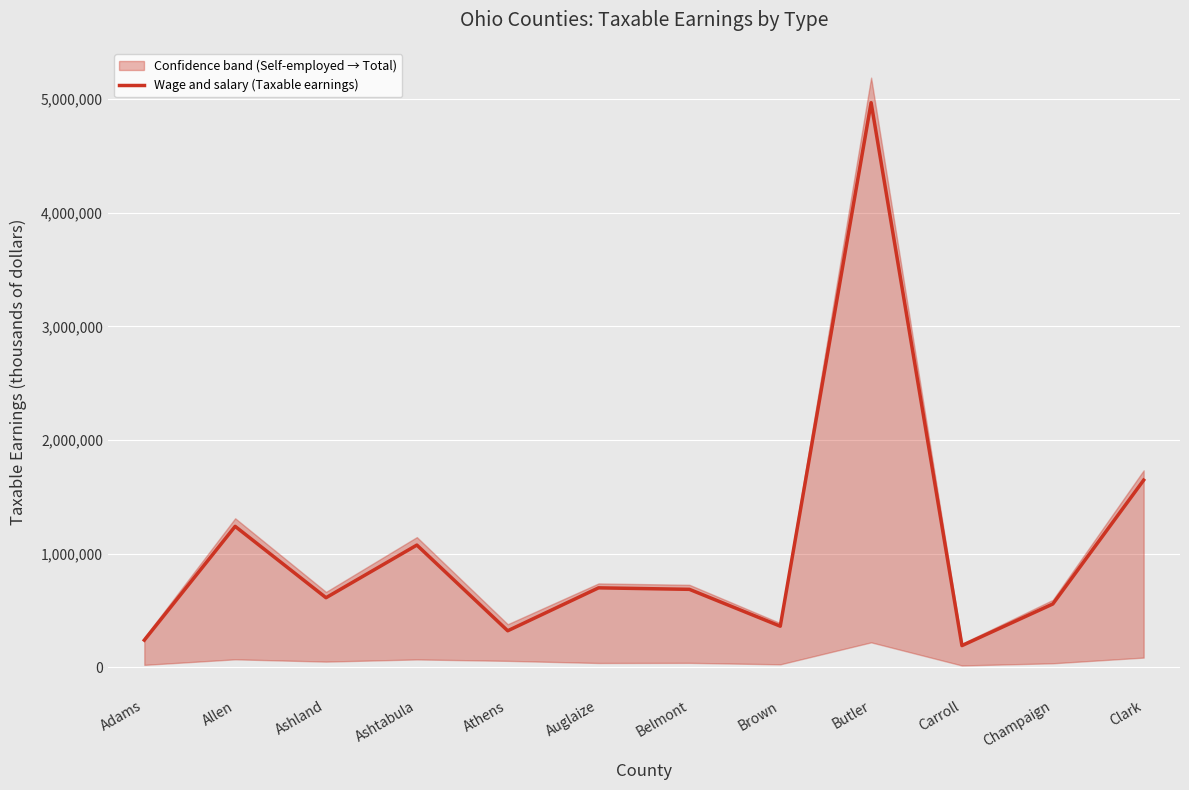

Reading right to left, transcribe all the data shown in this chart.

Clark=1647586	Champaign=557932	Carroll=191884	Butler=4968569	Brown=362567	Belmont=686757	Auglaize=699999	Athens=322370	Ashtabula=1076290	Ashland=613140	Allen=1240884	Adams=239957